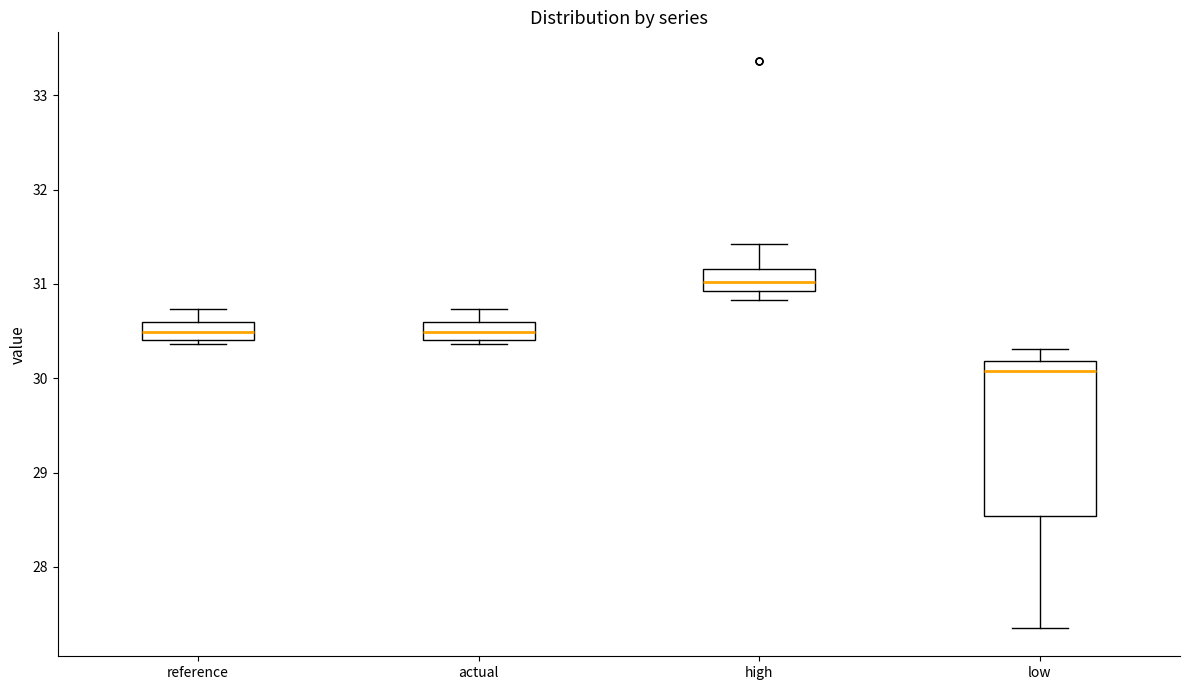

Reading left to right, read every box against the y-axis: the position of its median line, the range the box covers, and the ends of its whiskers. The values are not printed on the chart, so give them approximately, as read against the axis.

reference: median 30.5, box 30.4 to 30.6, whiskers 30.4 (just below the box's lower edge) to 30.7
actual: median 30.5, box 30.4 to 30.6, whiskers 30.4 (just below the box's lower edge) to 30.7
high: median 31.0, box 30.9 to 31.2, whiskers 30.8 to 31.4
low: median 30.1, box 28.5 to 30.2, whiskers 27.4 to 30.3